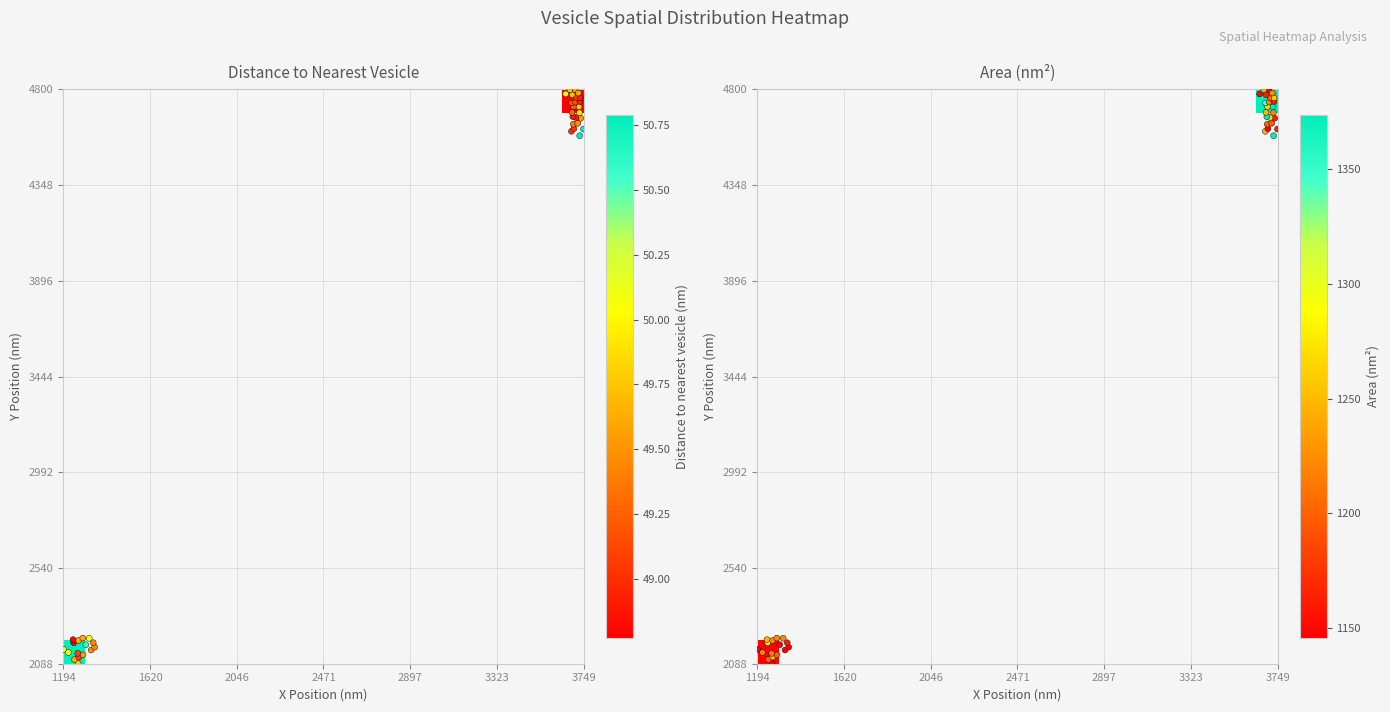

Which series has the widest spread of values?

x_values